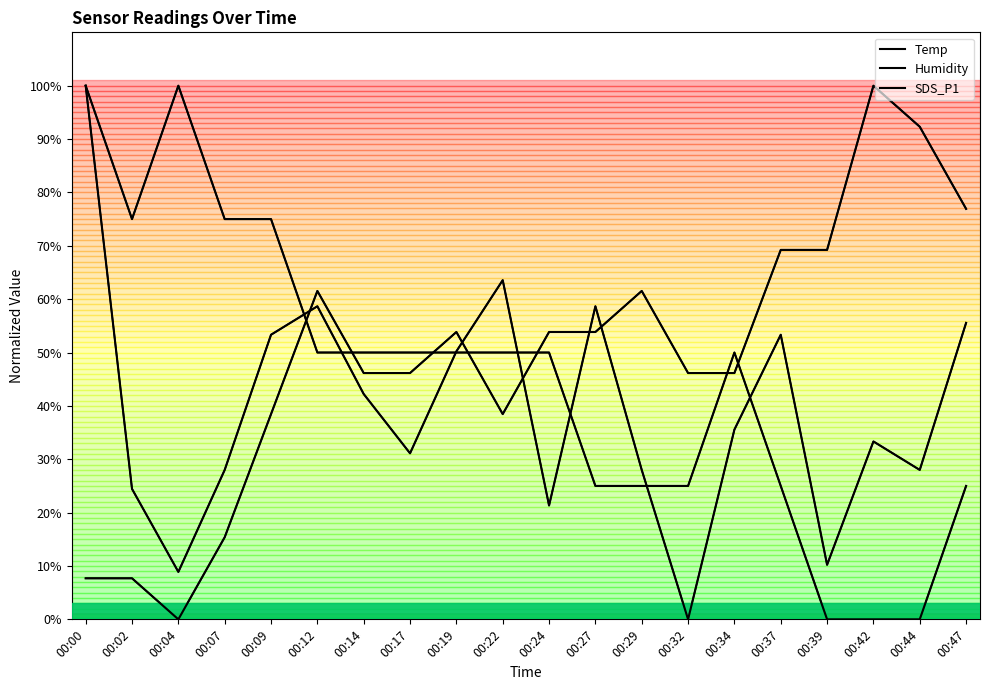

The Temp series shows 33.0 at 00:32. True or false?

False